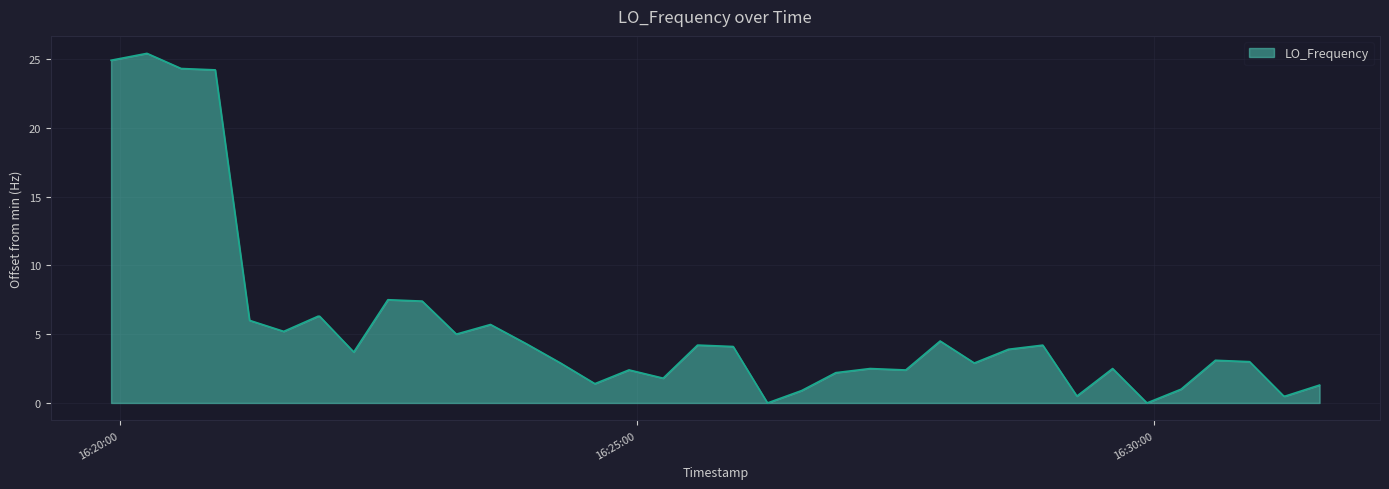

What is the greatest value displayed?

25.4